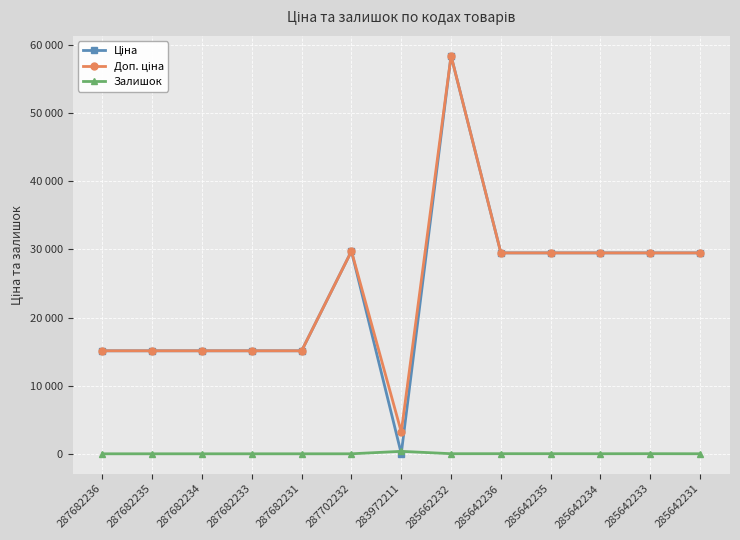

What is the sum of the Ціна values at 285642234 and 285642236?

58983.0